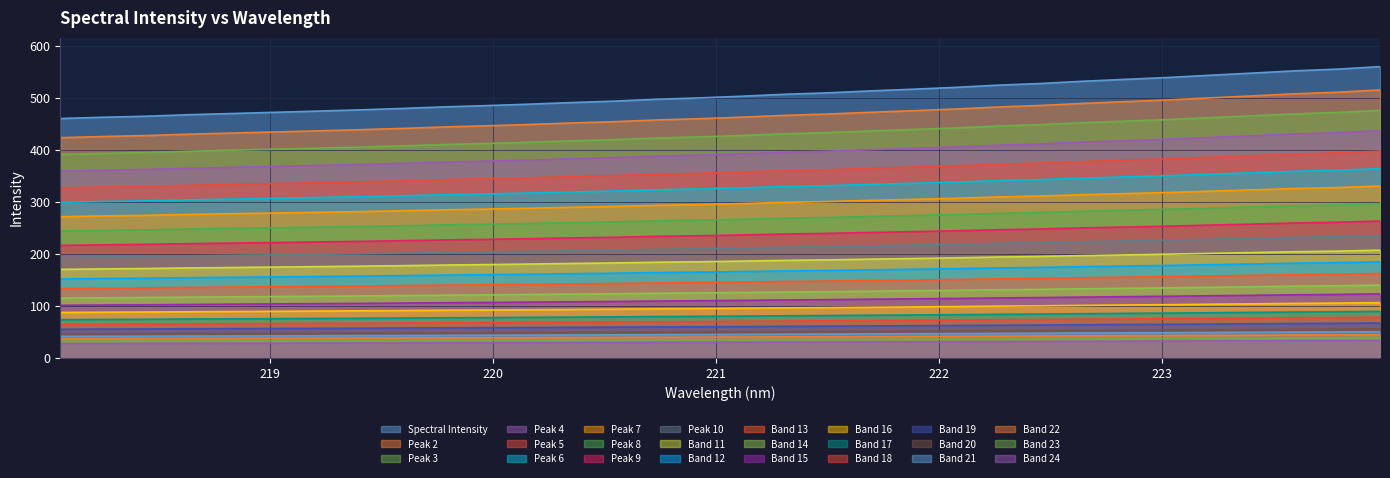

List the labels in order of value, largest first.

223.9802, 223.7895, 223.5987, 223.408, 223.2172, 223.0264, 222.8355, 222.6447, 222.4538, 222.263, 222.0721, 221.8812, 221.6902, 221.4993, 221.3083, 221.1174, 220.9264, 220.7354, 220.5444, 220.3533, 220.1623, 219.9712, 219.7801, 219.589, 219.3979, 219.2067, 219.0156, 218.8244, 218.6332, 218.442, 218.2508, 218.0596